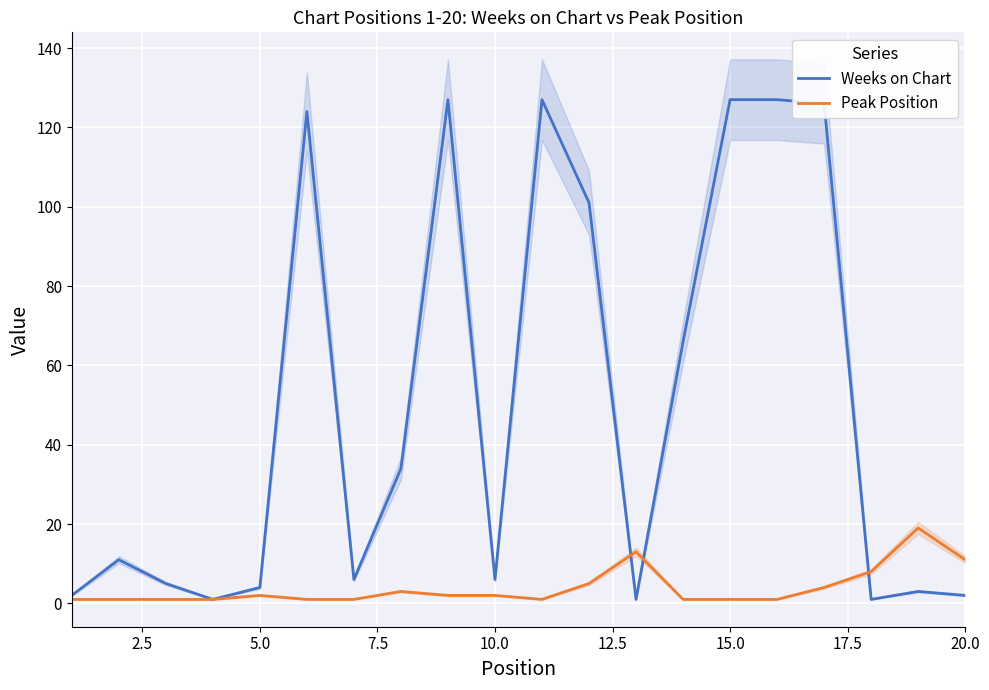

Rank the series by their maximum value, from highest to lowest.

Weeks on Chart, Peak Position